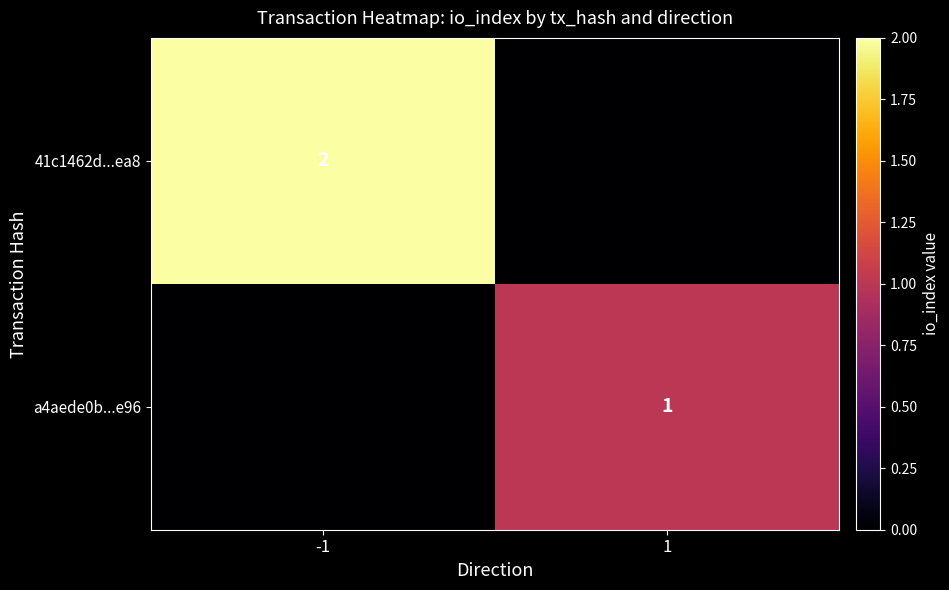

Between -1 and 1, which is larger?

-1